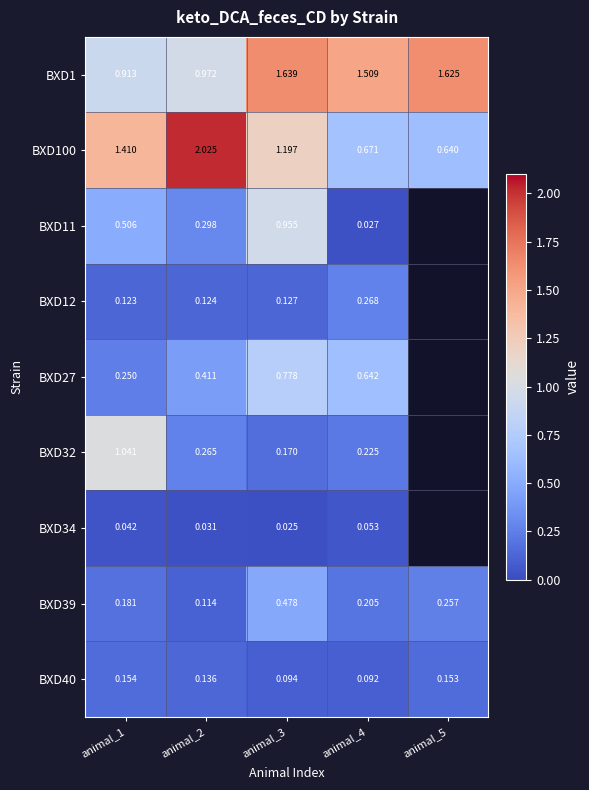

Is the value of BXD12 at animal_3 greater than the value of BXD34 at animal_3?

Yes